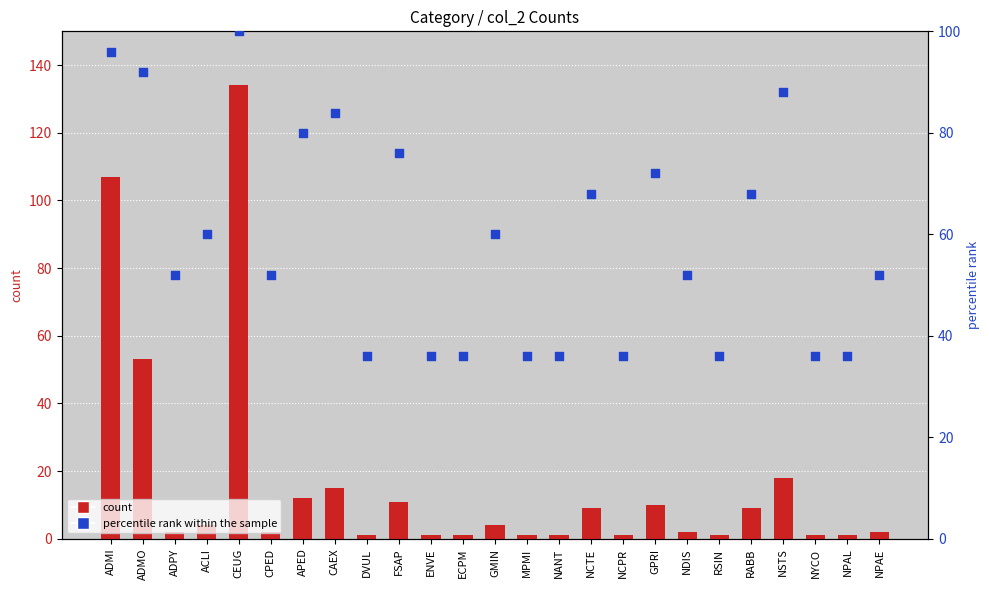

What are all the series names shown in the legend?

count, percentile rank within the sample